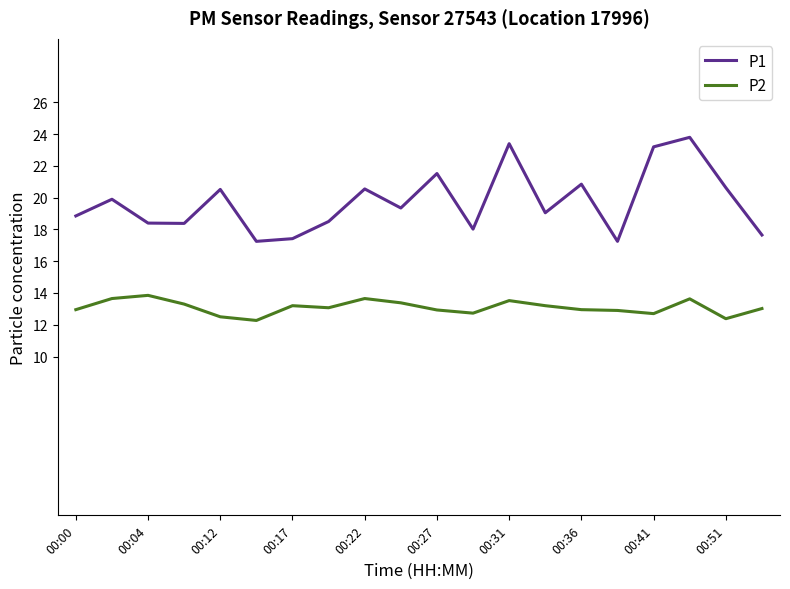

What is the minimum value shown in the chart?

12.3